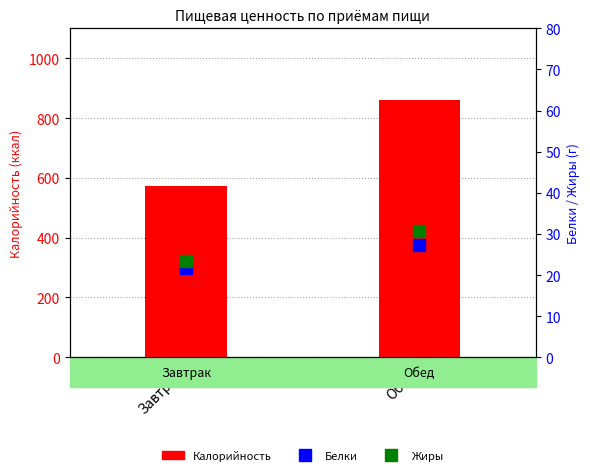

At how many categories does at least one series exceed 217?

2